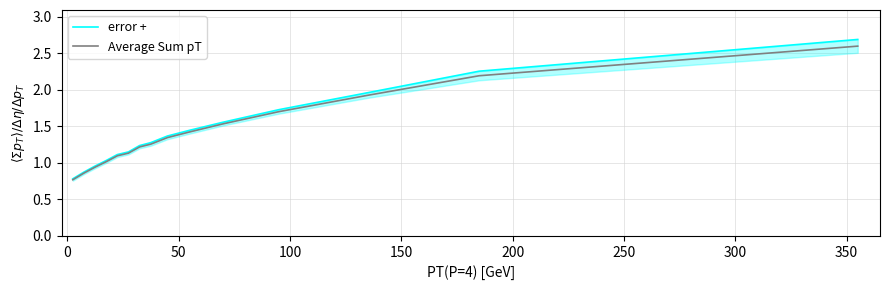

What is the highest value of the Average Sum pT series?

2.6